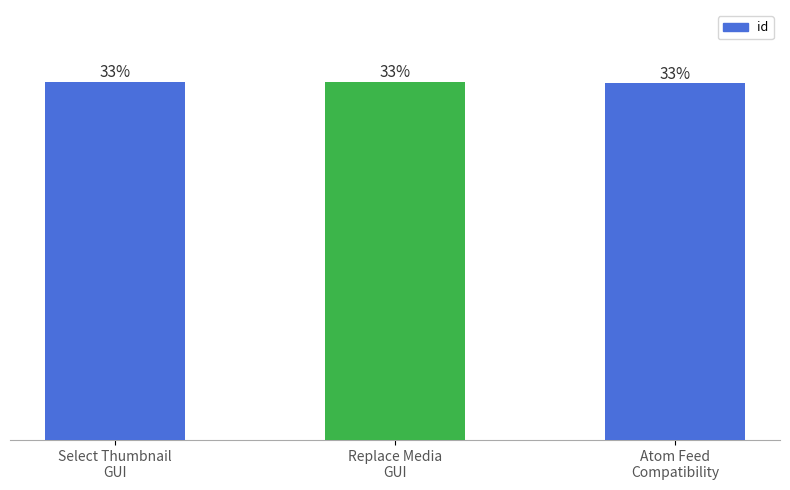

What position from the left is Select Thumbnail
GUI?

1